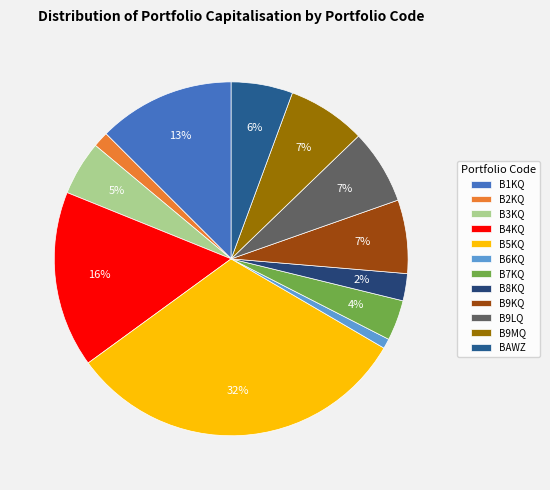

Is there any slice that represents more than half of the pie?

No